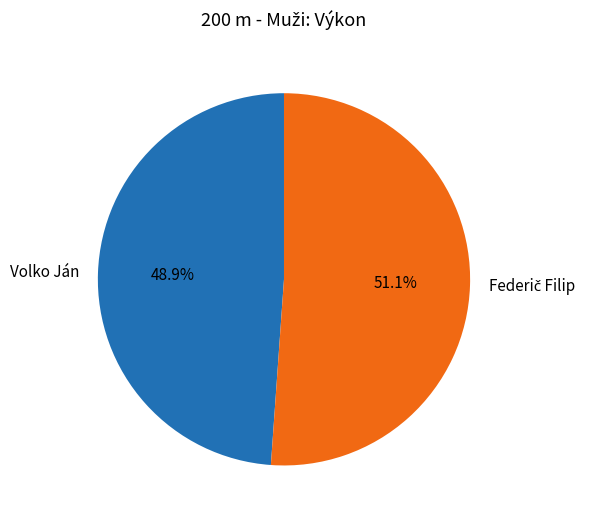

What percentage is NOT represented by Volko Ján?

51.1%